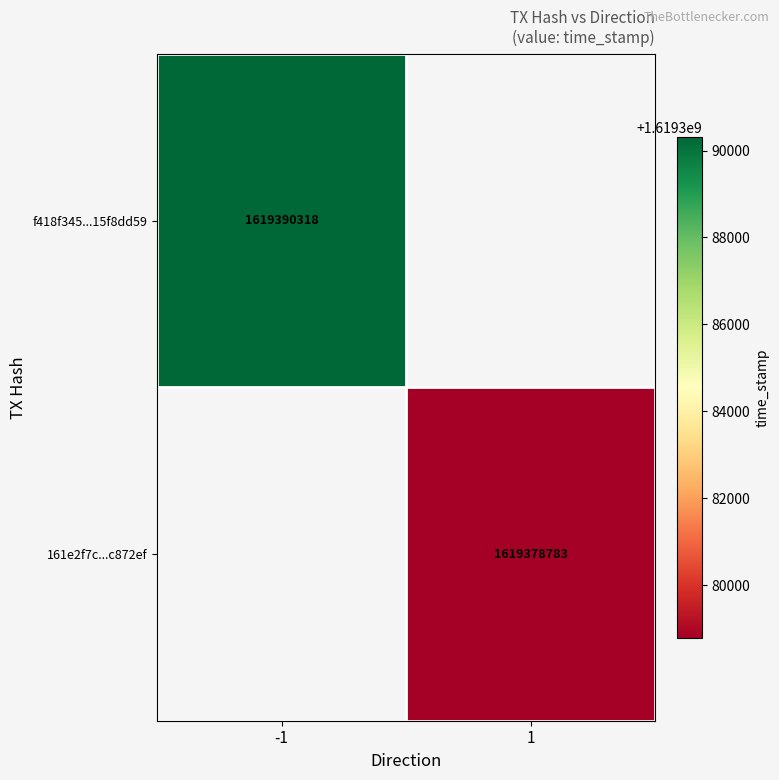

The f418f345...15f8dd59 series shows 828868917 at -1. True or false?

False